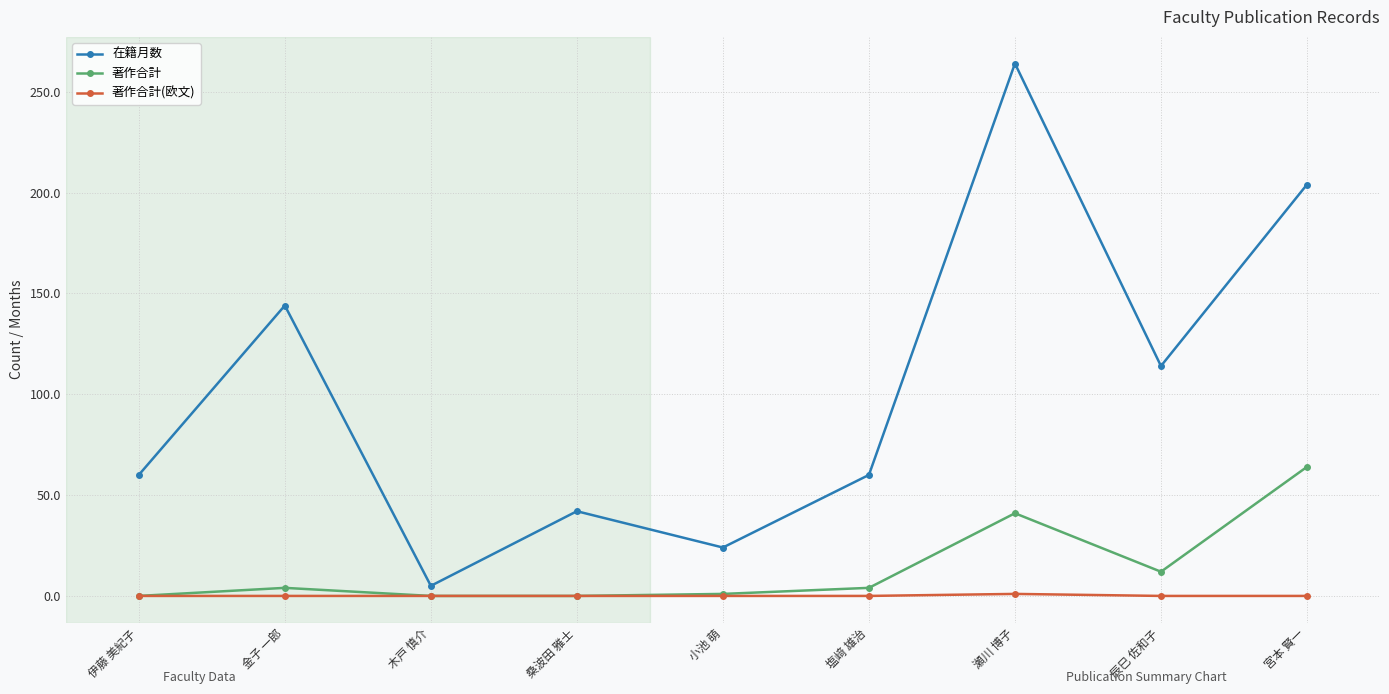

Count the number of data series in this chart.

3